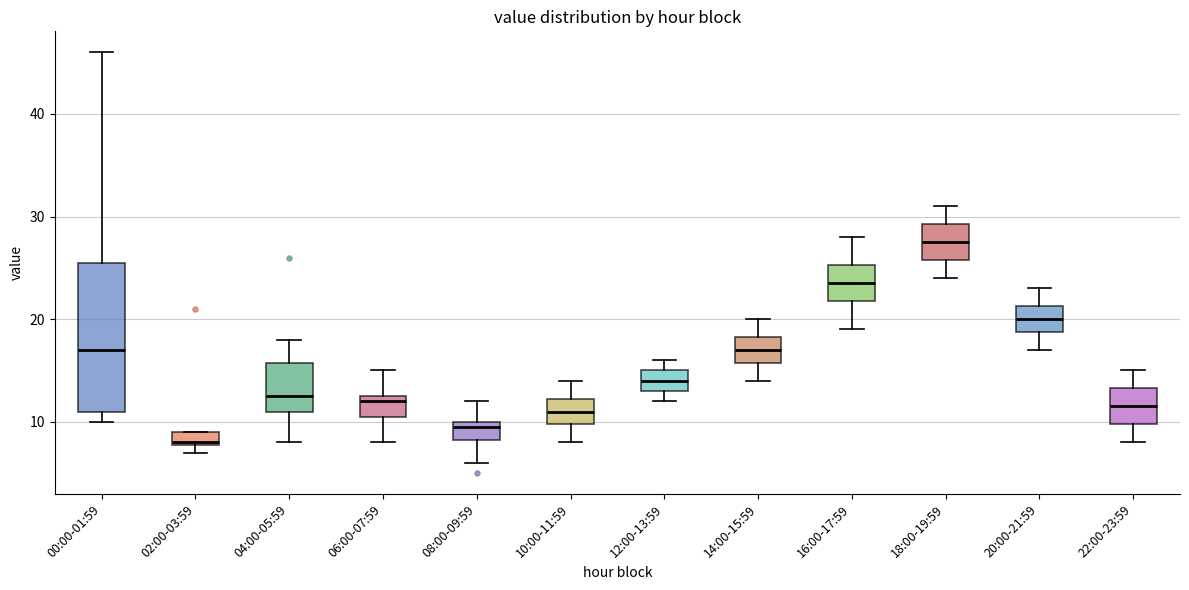

Which box has the lowest median line?

02:00-03:59